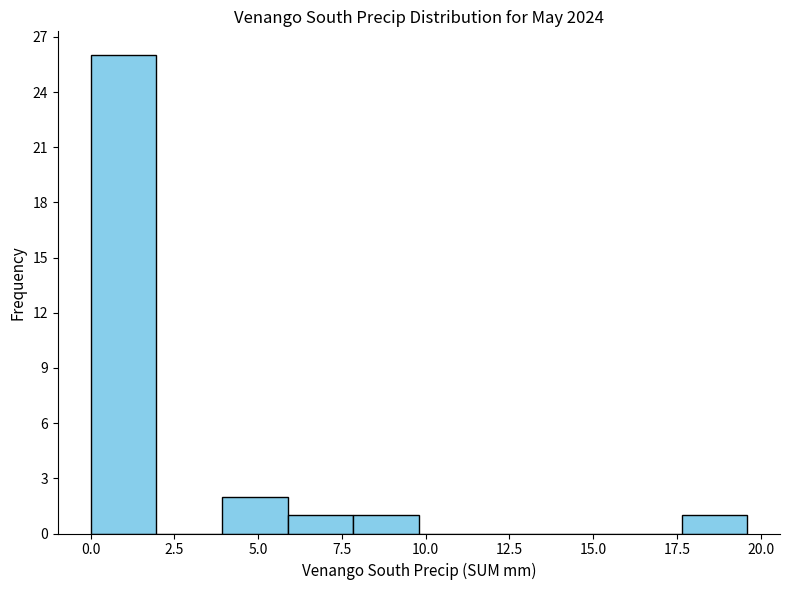

Read against the x-axis, roughly where is the centre of the tallest bar?

1.0